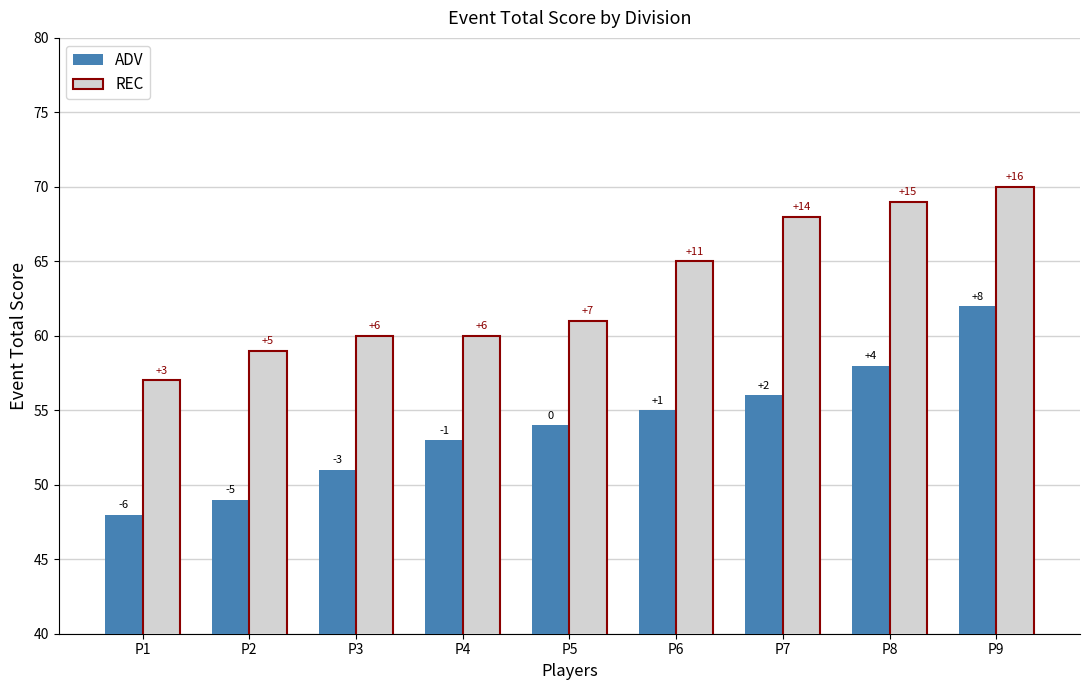

Does the chart contain any negative values?

No